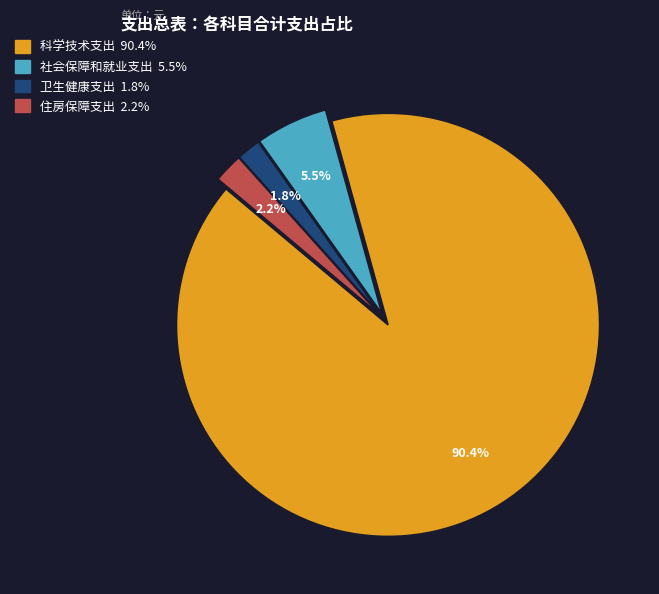

Count the number of slices in the pie.

4